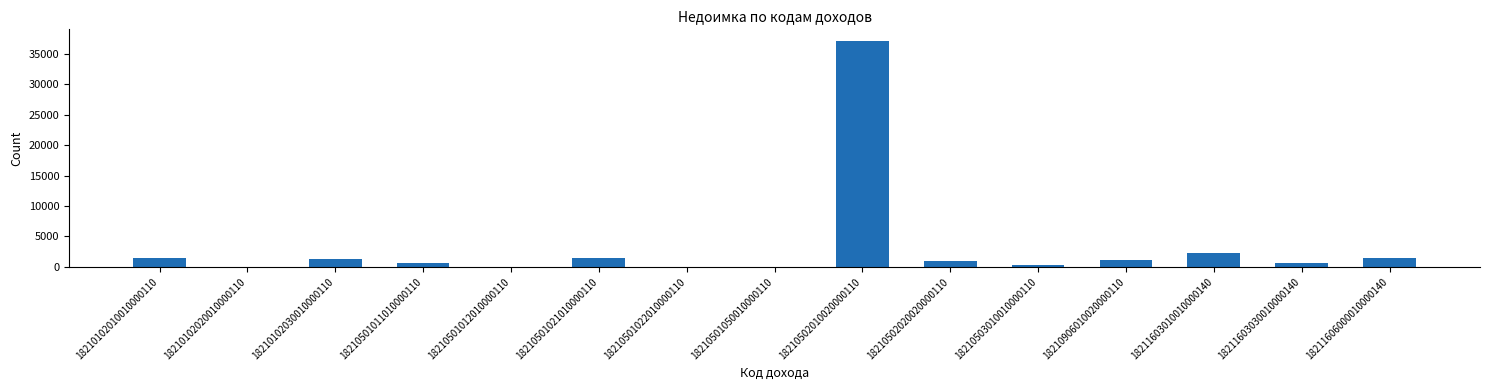

Count the number of categories in the chart.

15